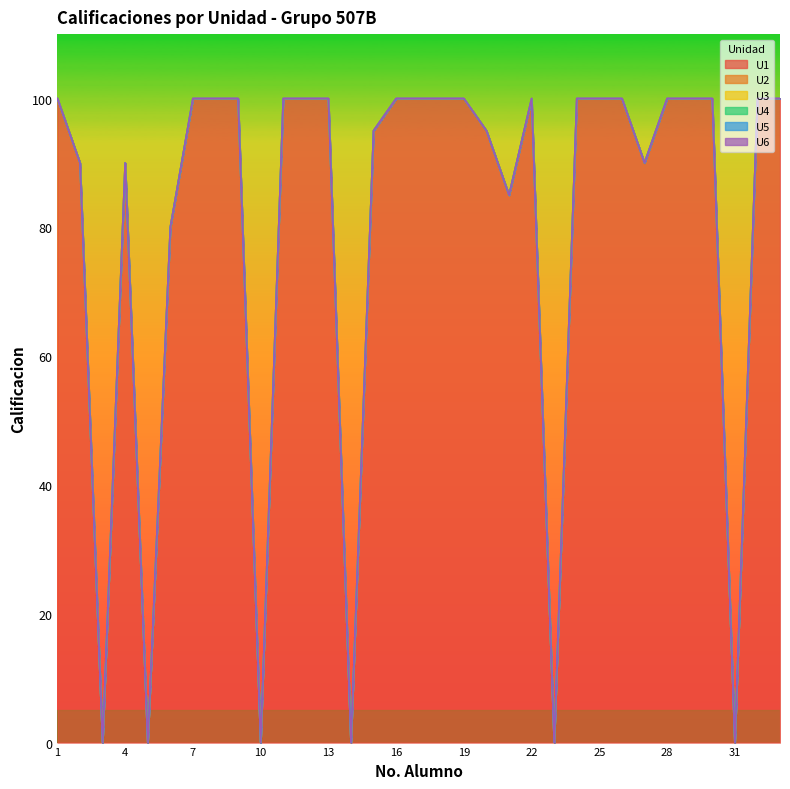

True or false: U2 has more than 1 interior local peaks.

False